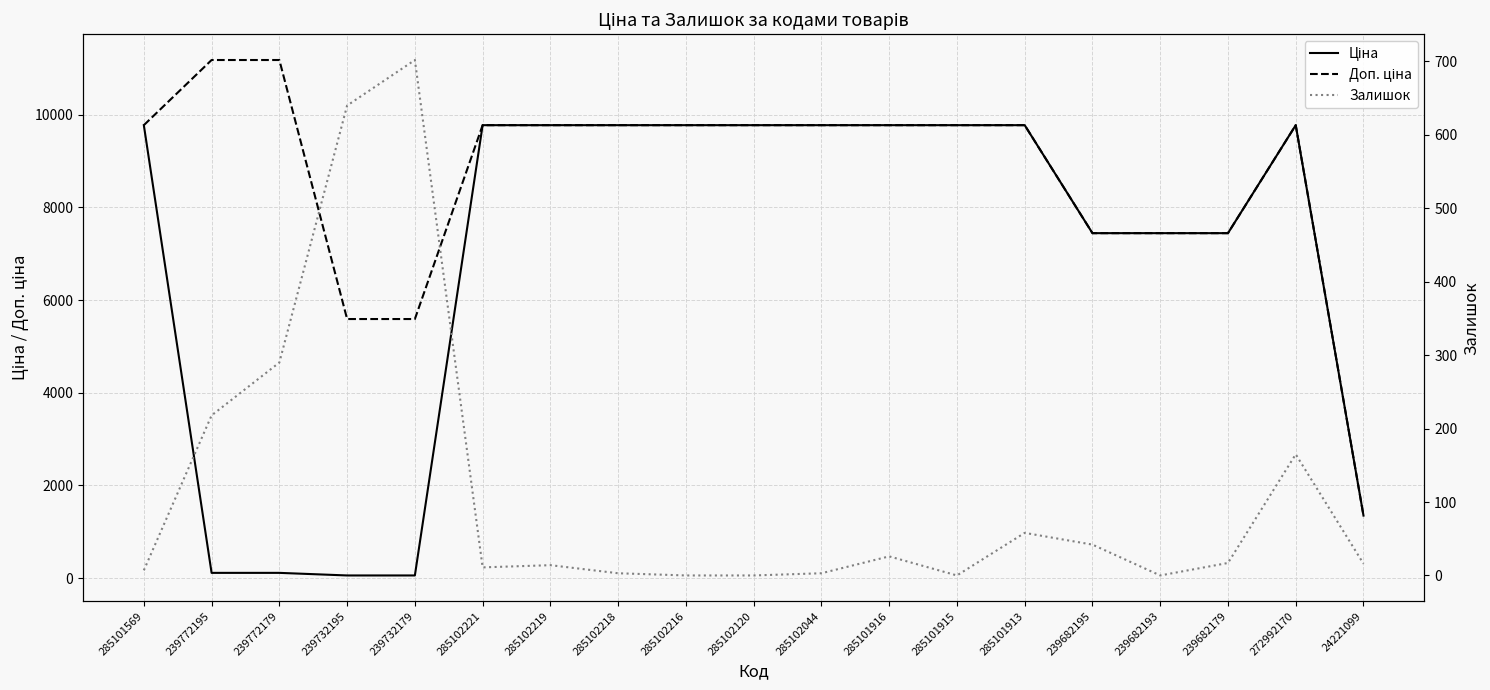

Reading left to right, list all the values displayed in this chart.

Ціна: 285101569=9775.5	239772195=111.8	239772179=111.8	239732195=55.9	239732179=55.9	285102221=9775.5	285102219=9775.5	285102218=9775.5	285102216=9775.5	285102120=9775.5	285102044=9775.5	285101916=9775.5	285101915=9775.5	285101913=9775.5	239682195=7444.6	239682193=7444.6	239682179=7444.6	272992170=9775.5	24221099=1347.9
Доп. ціна: 285101569=9775.5	239772195=11182.0	239772179=11182.0	239732195=5591.0	239732179=5591.0	285102221=9775.5	285102219=9775.5	285102218=9775.5	285102216=9775.5	285102120=9775.5	285102044=9775.5	285101916=9775.5	285101915=9775.5	285101913=9775.5	239682195=7444.6	239682193=7444.6	239682179=7444.6	272992170=9775.5	24221099=1348.0
Залишок: 285101569=7.0	239772195=218.0	239772179=290.0	239732195=640.0	239732179=702.0	285102221=11.0	285102219=14.0	285102218=3.0	285102216=0.0	285102120=0.0	285102044=3.0	285101916=26.0	285101915=0.0	285101913=58.0	239682195=42.0	239682193=0.0	239682179=17.0	272992170=165.0	24221099=16.0